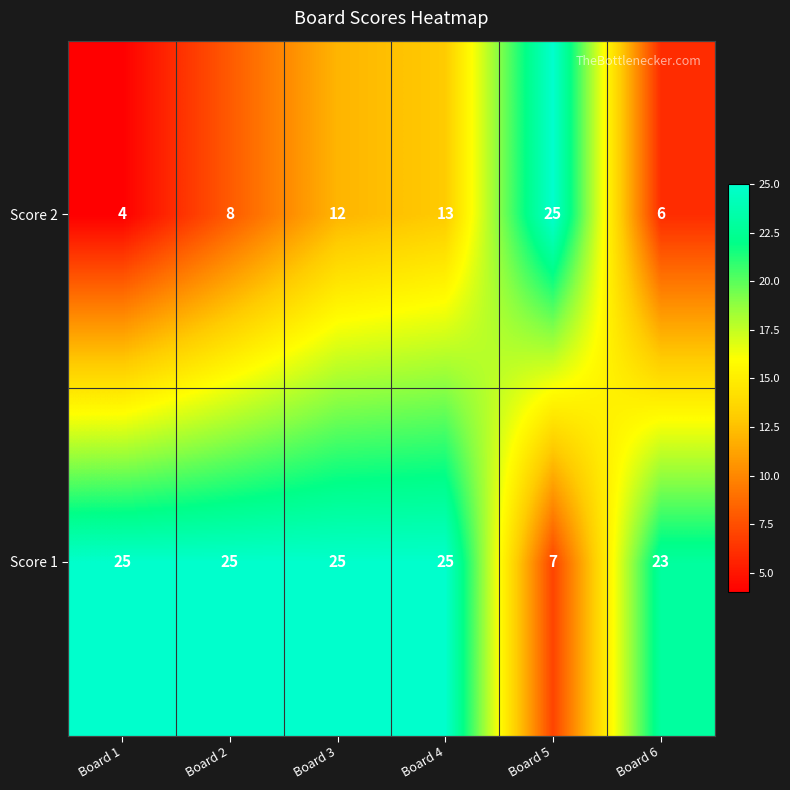

True or false: Score 1 has a value of 7 at Board 5.

True